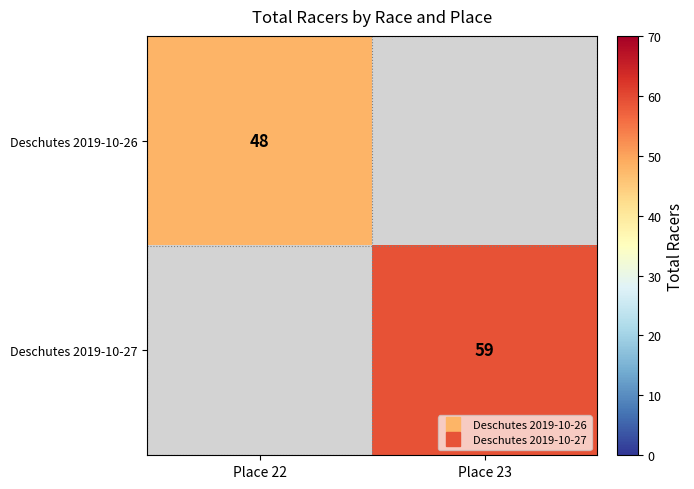

The value of Deschutes 2019-10-27 at Place 23 is 39.5. True or false?

False